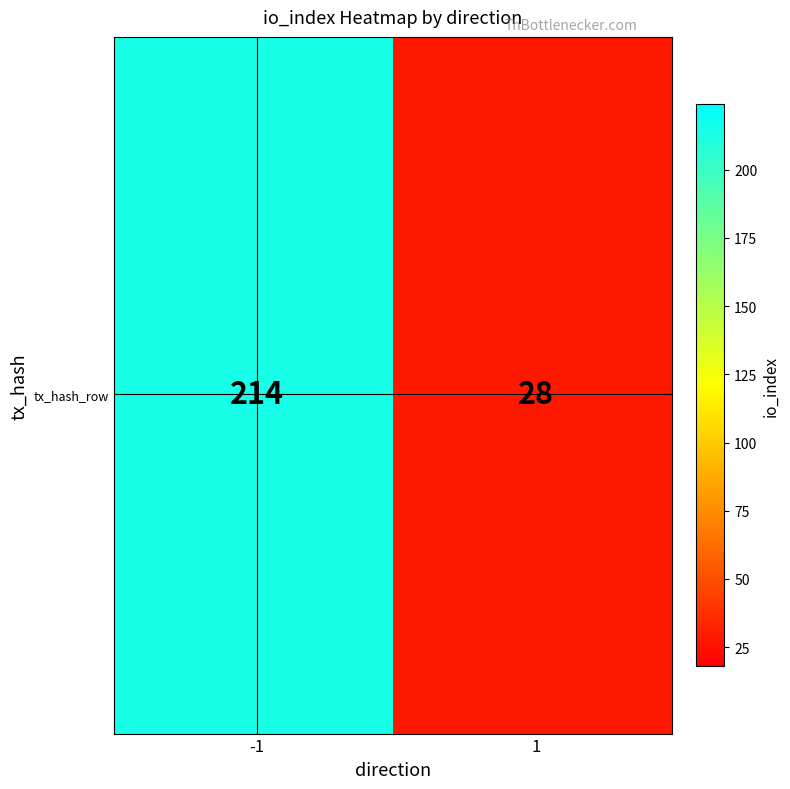

Reading right to left, what are all the values shown in this chart?

1=28	tx_hash_row=214